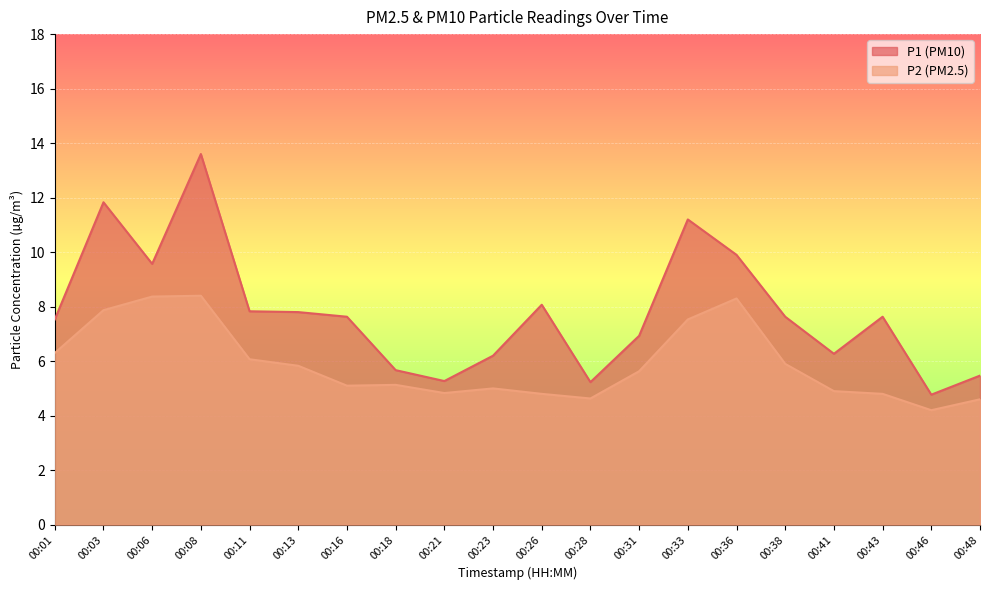

True or false: P2 and P1 intersect in this chart.

False